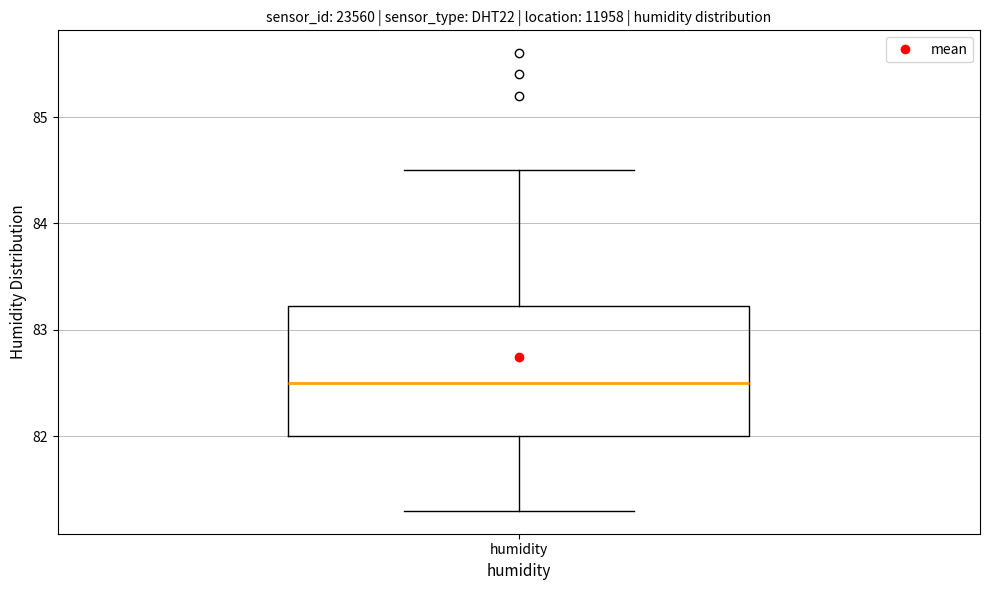

Where is the lower edge of the box for humidity on the y-axis? The values are not printed on the chart, so give them approximately, as read against the axis.

82.0